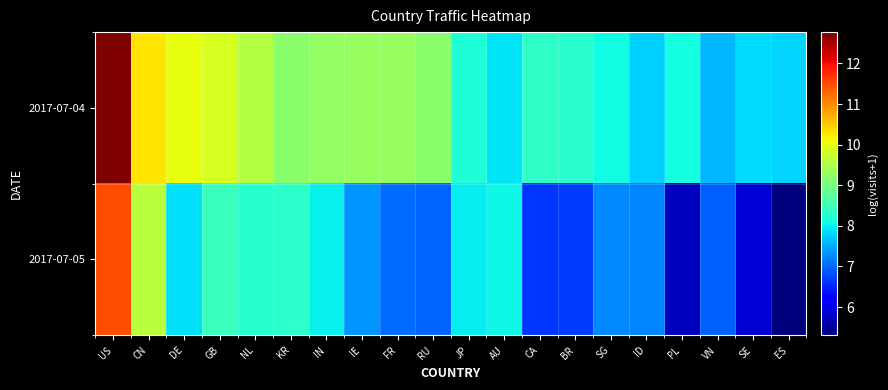

What is the maximum value shown in the chart?

12.8